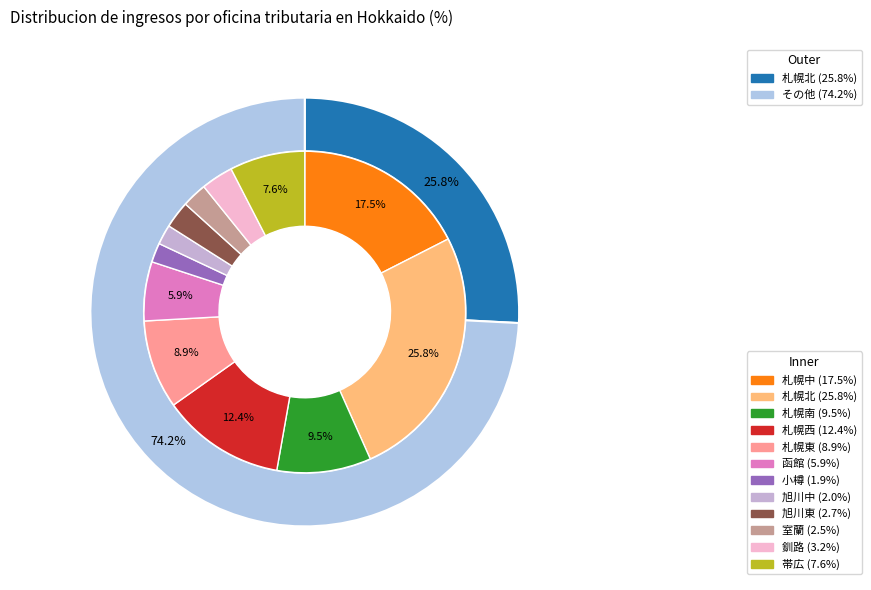

To the nearest percent, what portion does 札幌東 represent?

9%